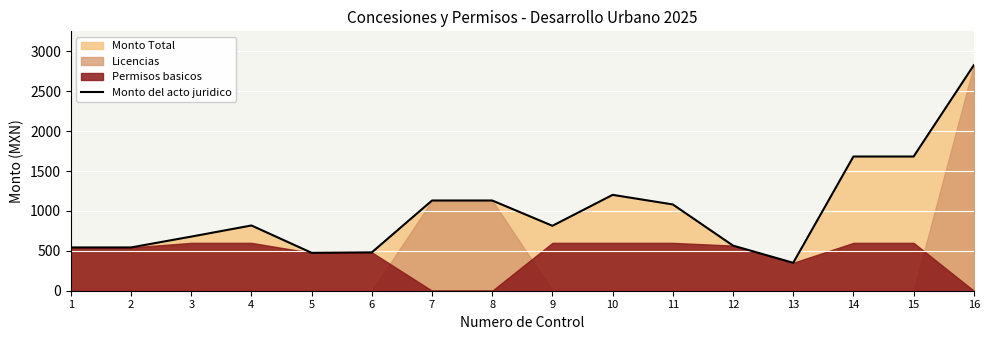

The chart shows a value of 968.1 at 15. True or false?

False